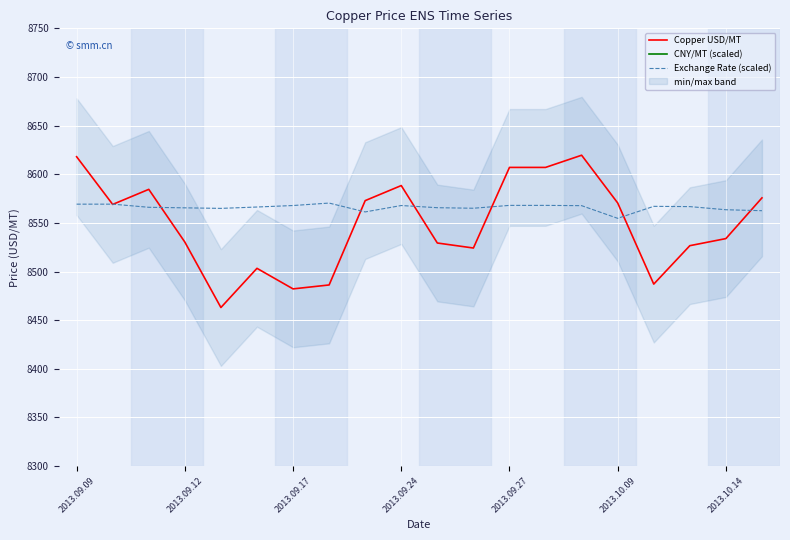

Which series has the largest range (max minus min)?

Copper USD/MT